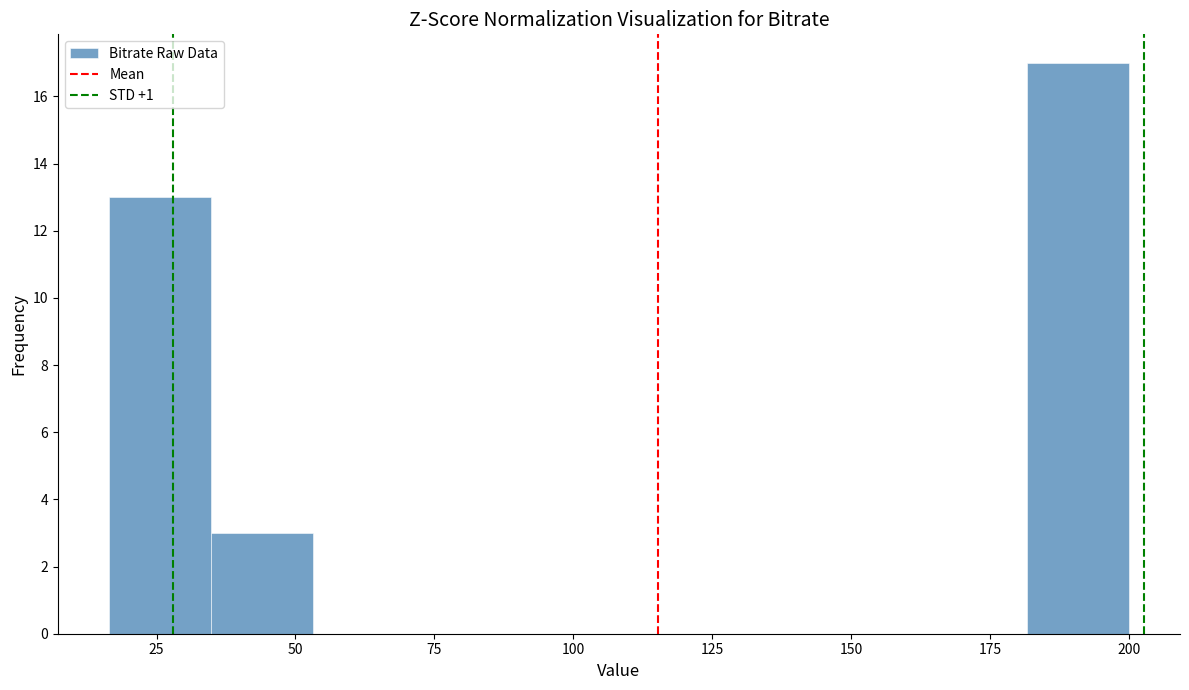

Around what value on the x-axis is the tallest bar? Give the approximate position of its centre, as read against the axis.

190